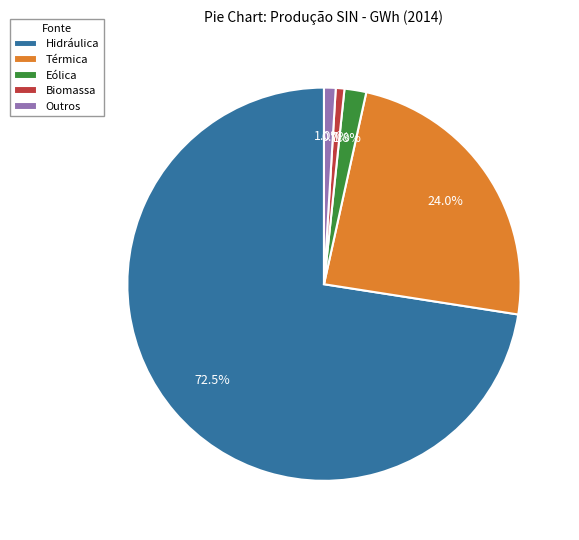

To the nearest percent, what is the combined percentage of Biomassa and Outros?

2%